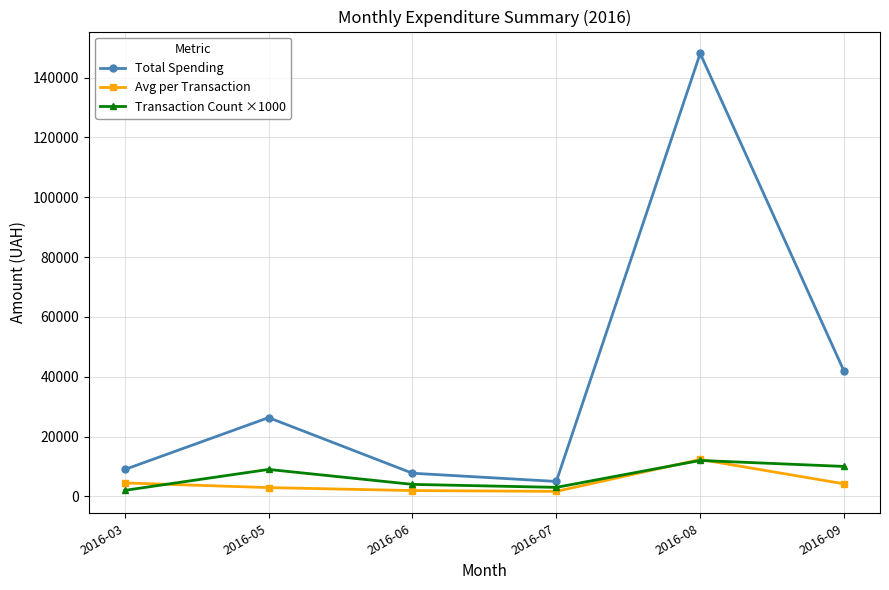

True or false: Avg per Transaction and Total Spending cross at least once.

False